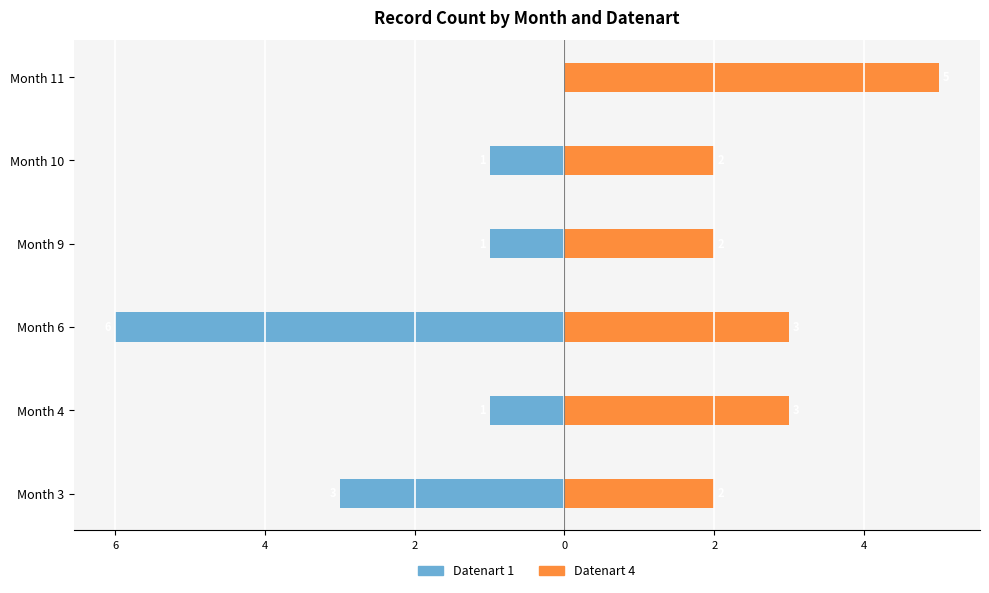

The value of Datenart 1 at Month 9 is -2. True or false?

False